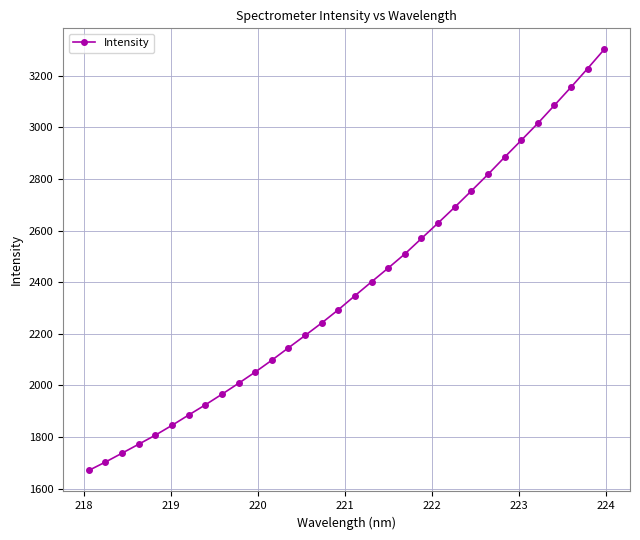

What is the value of the 30th point from the left?

3156.2